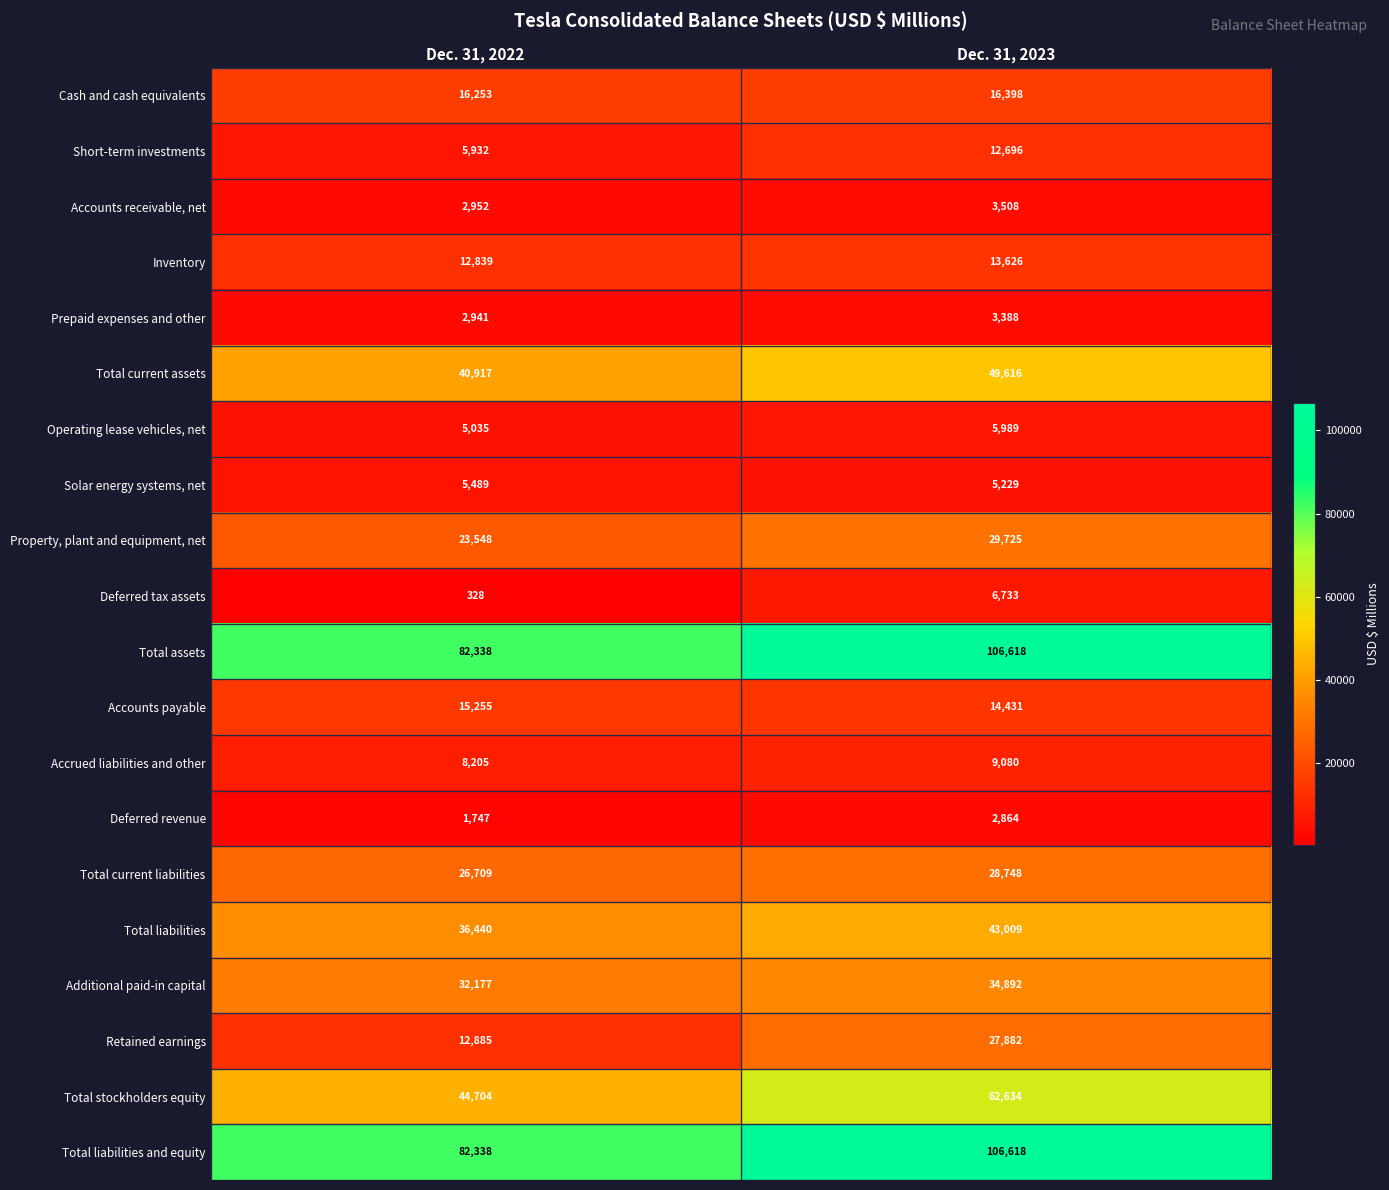

What is the minimum value for Total liabilities?

36440